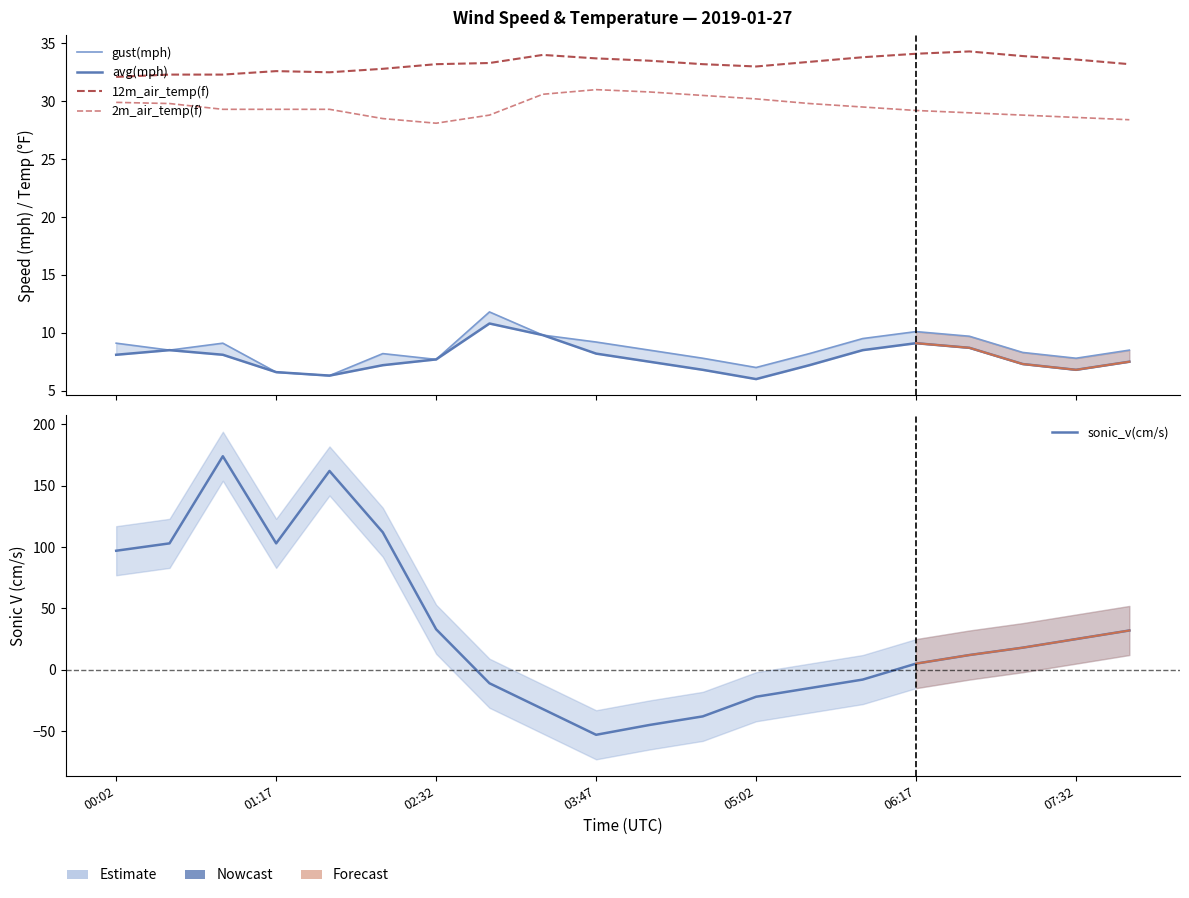

What is the value of the 12m_air_temp(f) point at the 13th from the left?

33.0